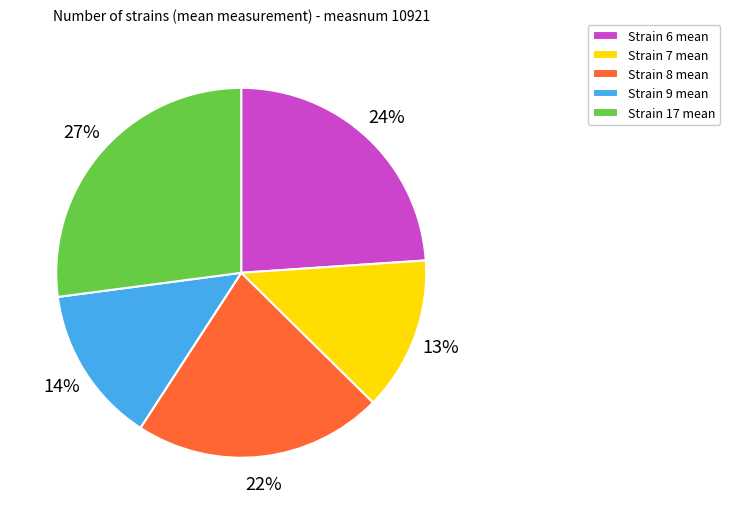

Between Strain 6 mean and Strain 9 mean, which is larger?

Strain 6 mean